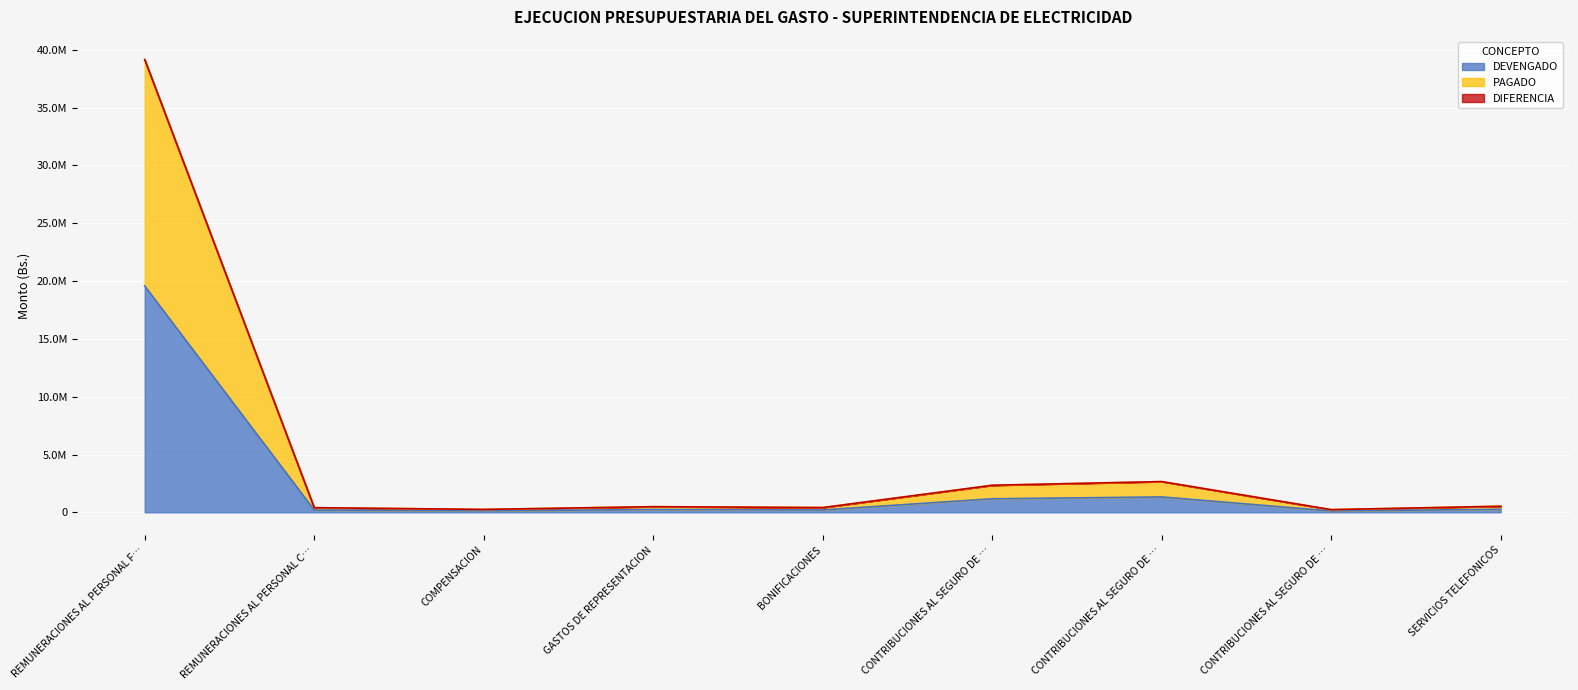

True or false: DEVENGADO and PAGADO intersect in this chart.

False